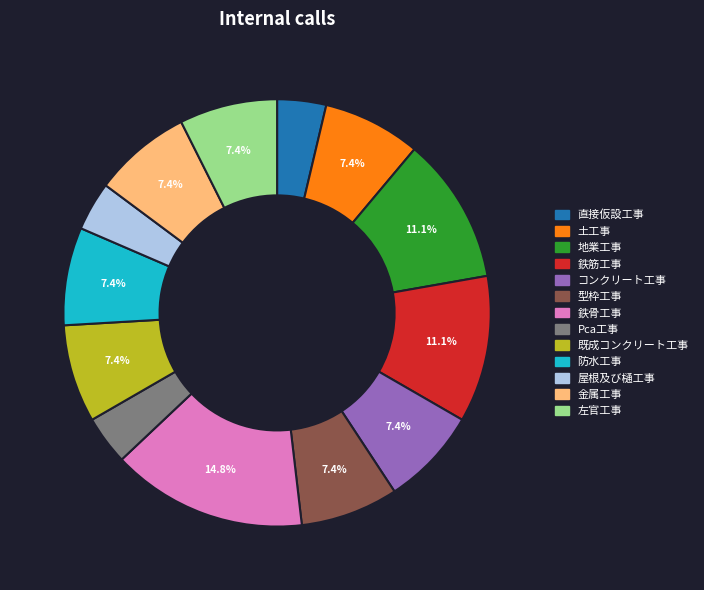

How many slices are in this pie chart?

13